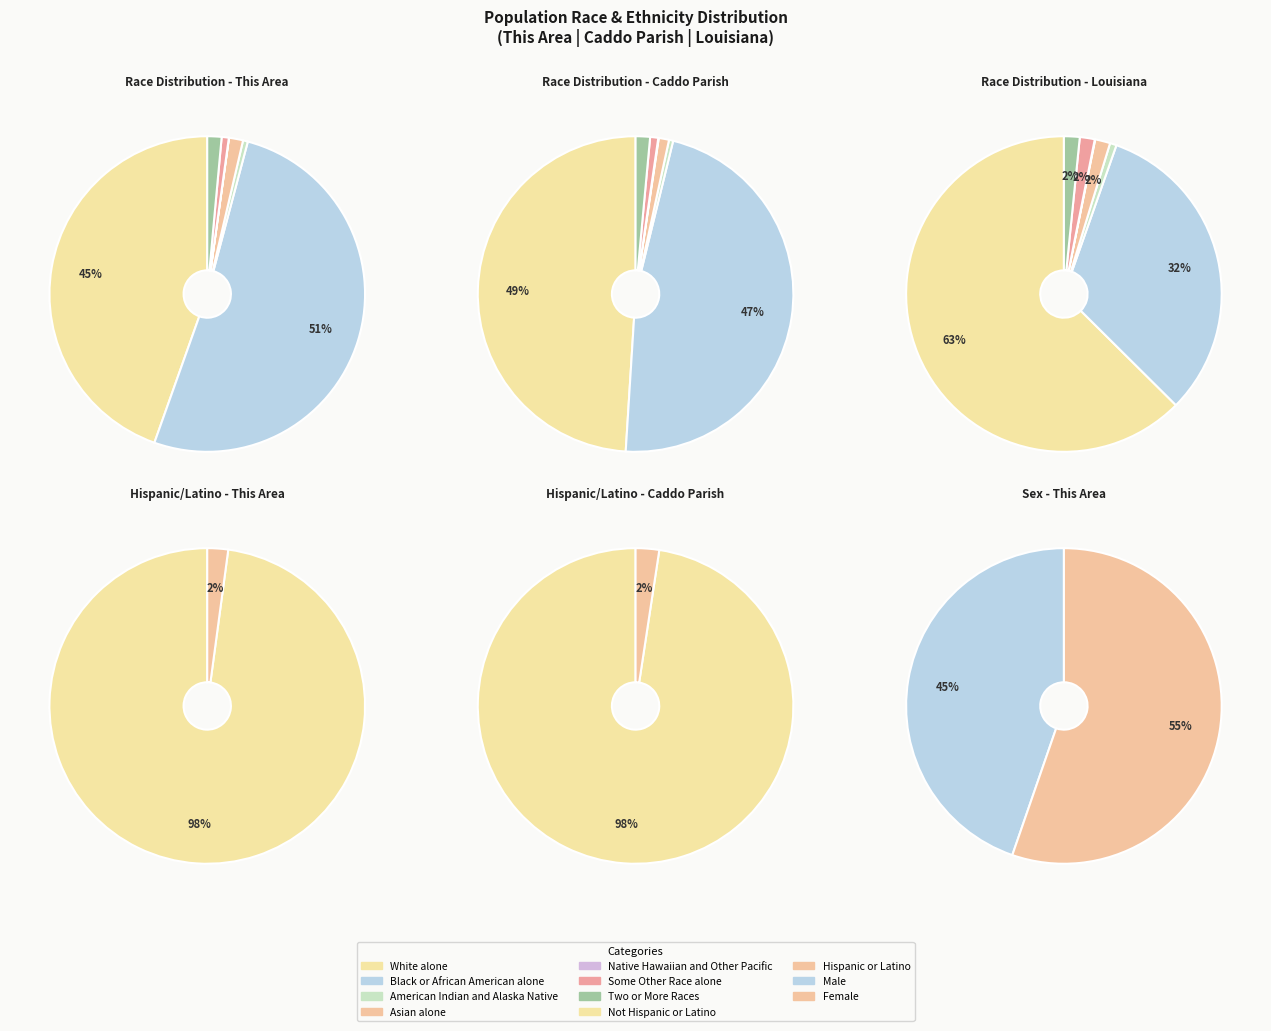

To the nearest percent, what is the combined percentage of Black or African American alone and Some Other Race alone?

52%